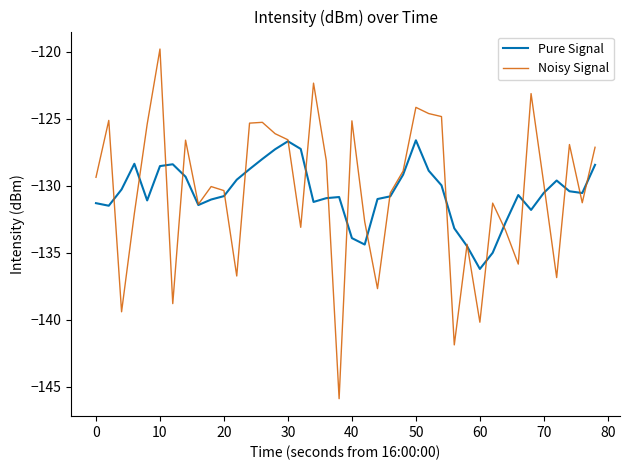

What is the highest value of the Pure Signal series?

-126.6